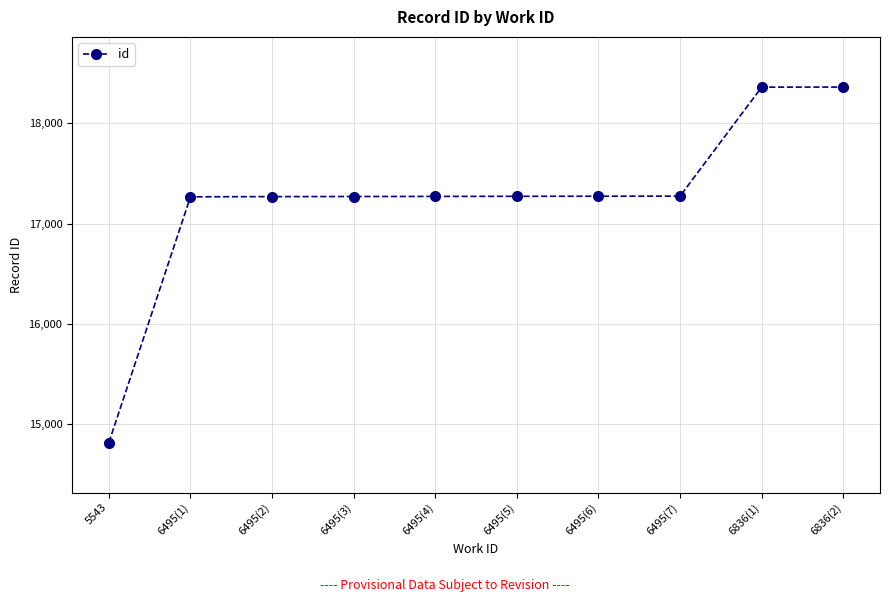

What is the ratio of the value at 6495(6) to the value at 6495(5)?

1.0